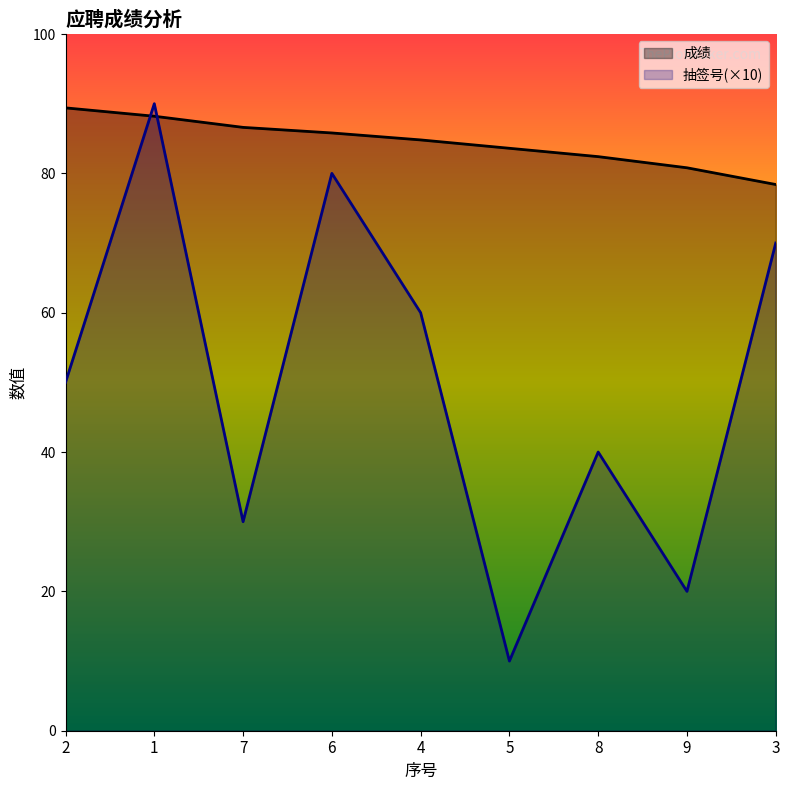

What are all the series names shown in the legend?

成绩, 抽签号(×10)